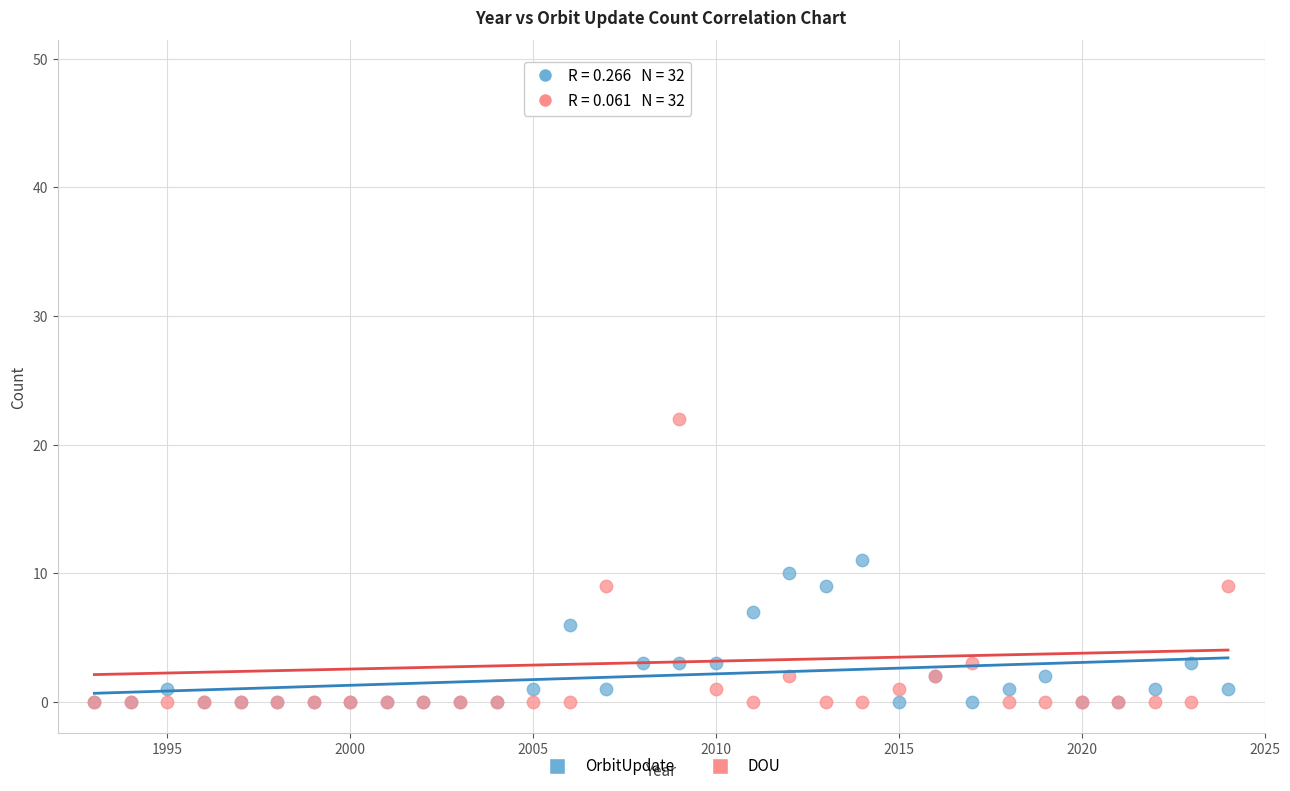

In the OrbitUpdate series, what Y value is closest to 5?

6